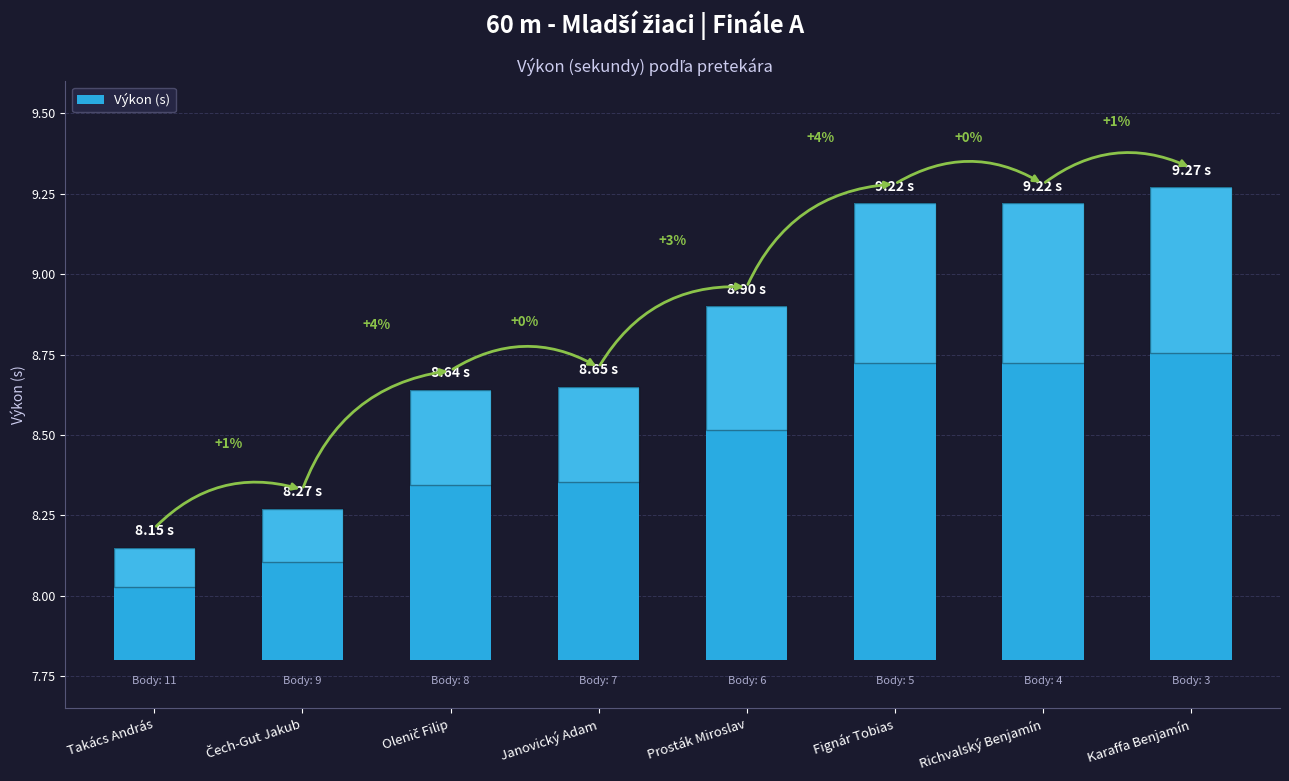

At which label is the value closest to 0?

Takács András